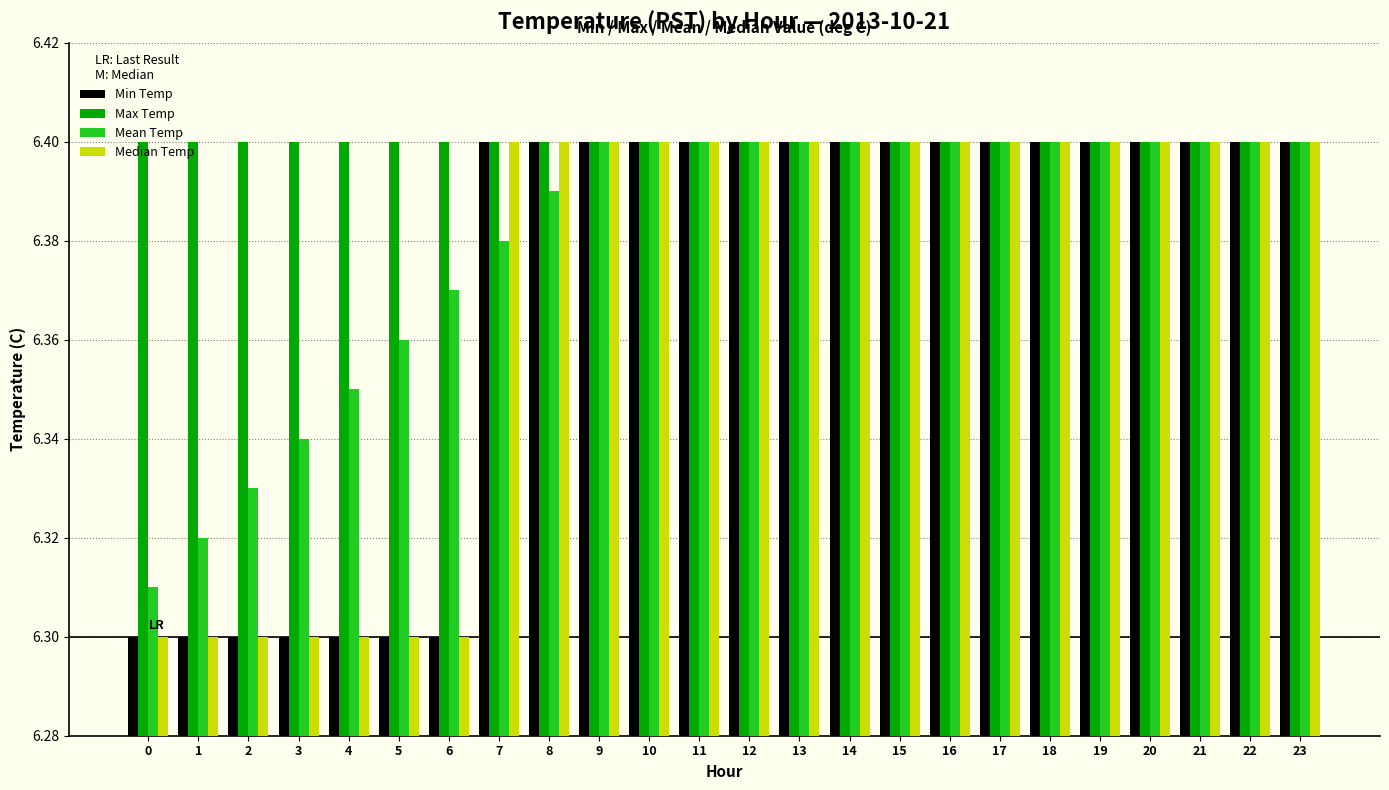

At how many categories does at least one series exceed 6?

24